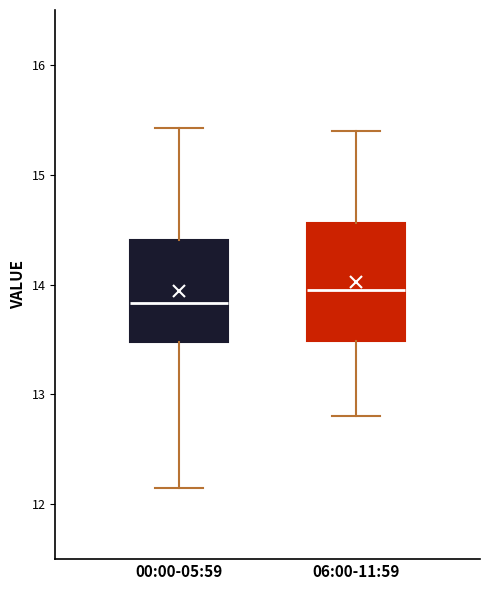

Reading left to right, transcribe this box plot: for each box, give where its median line is, the range the box spans, and where its two whiskers end, as read against the y-axis. The values are not printed on the chart, so give them approximately, as read against the axis.

00:00-05:59: median 13.8, box 13.5 to 14.4, whiskers 12.2 to 15.4
06:00-11:59: median 14.0, box 13.5 to 14.6, whiskers 12.8 to 15.4